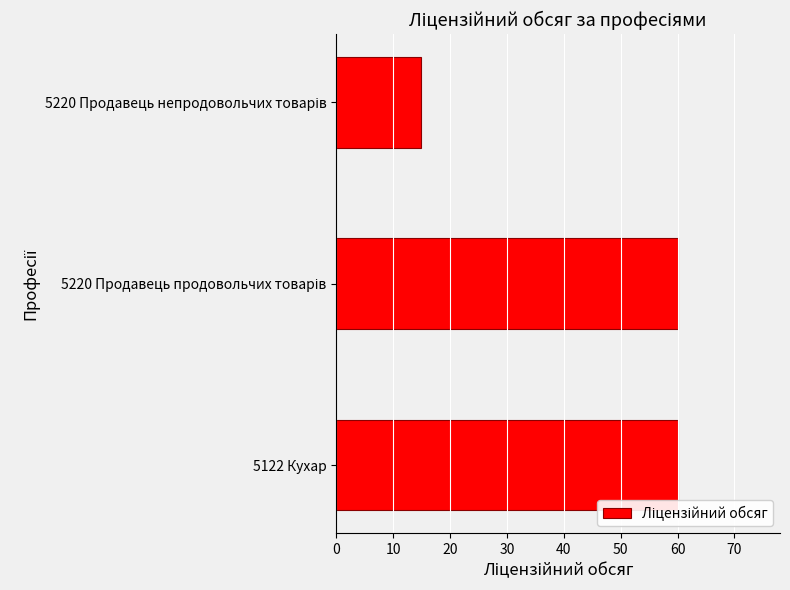

What is the smallest value displayed?

15